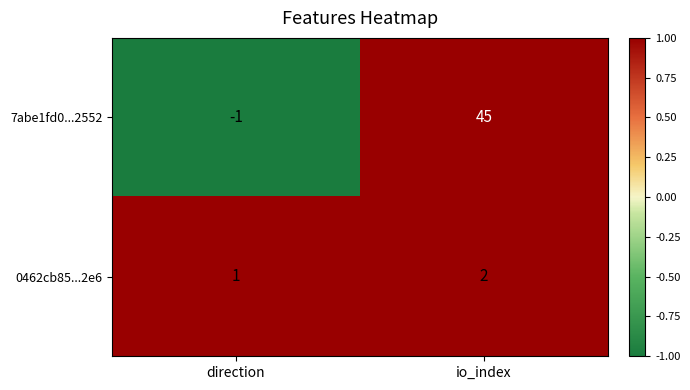

Rank the series by their average value, from highest to lowest.

7abe1fd0...2552, 0462cb85...2e6